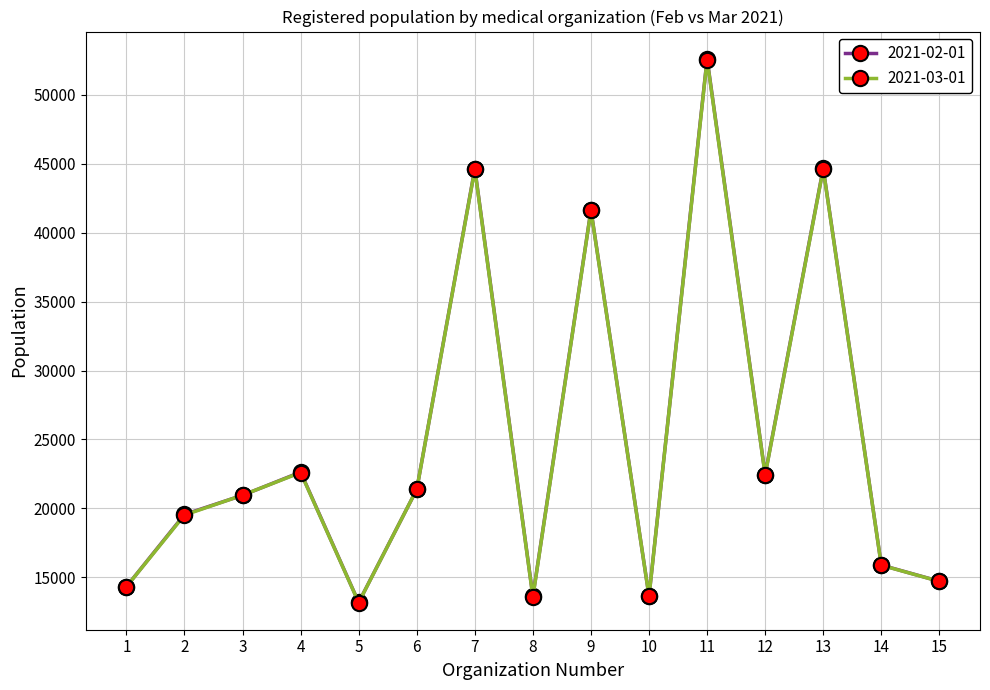

How many interior local valleys does the 2021-03-01 series have?

4